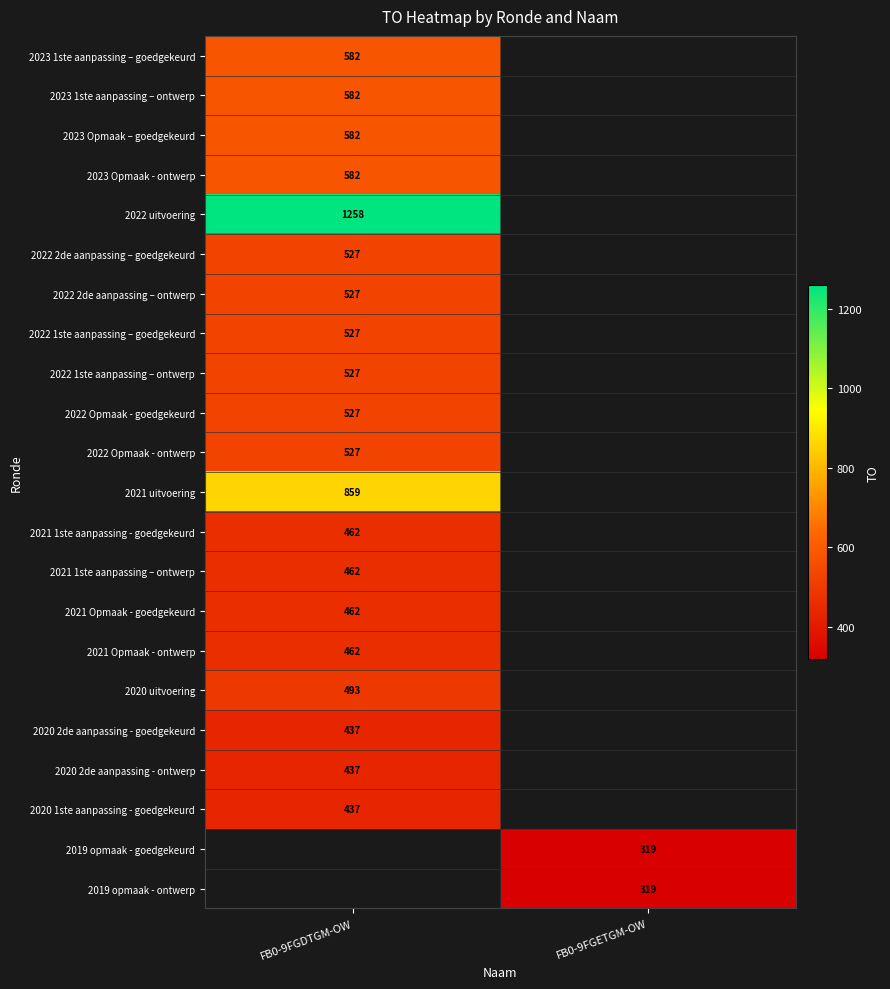

The 2022 1ste aanpassing – ontwerp series shows 527 at FB0-9FGDTGM-OW. True or false?

True